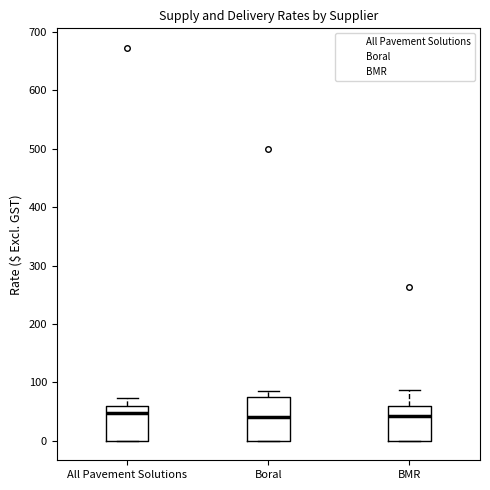

Reading left to right, transcribe this box plot: for each box, give where its median line is, the range the box spans, and where its two whiskers end, as read against the y-axis. The values are not printed on the chart, so give them approximately, as read against the axis.

All Pavement Solutions: median 50, box 0 to 60, whiskers 0 to 70
Boral: median 40, box 0 to 80, whiskers 0 to 90
BMR: median 40, box 0 to 60, whiskers 0 to 90